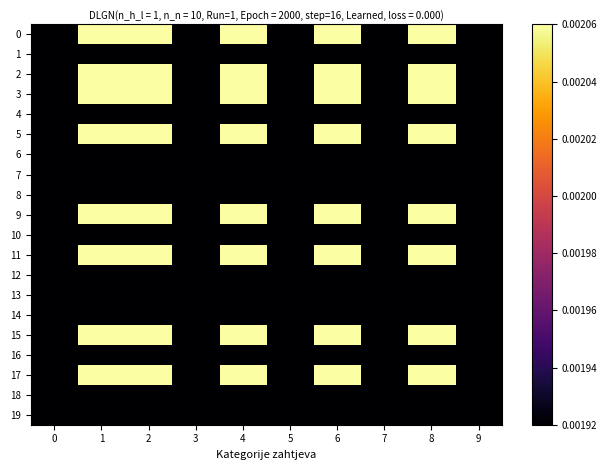

Rank the series at 4 from lowest to highest value.

1, 4, 6, 7, 8, 10, 12, 13, 14, 16, 18, 19, 0, 2, 3, 5, 9, 11, 15, 17